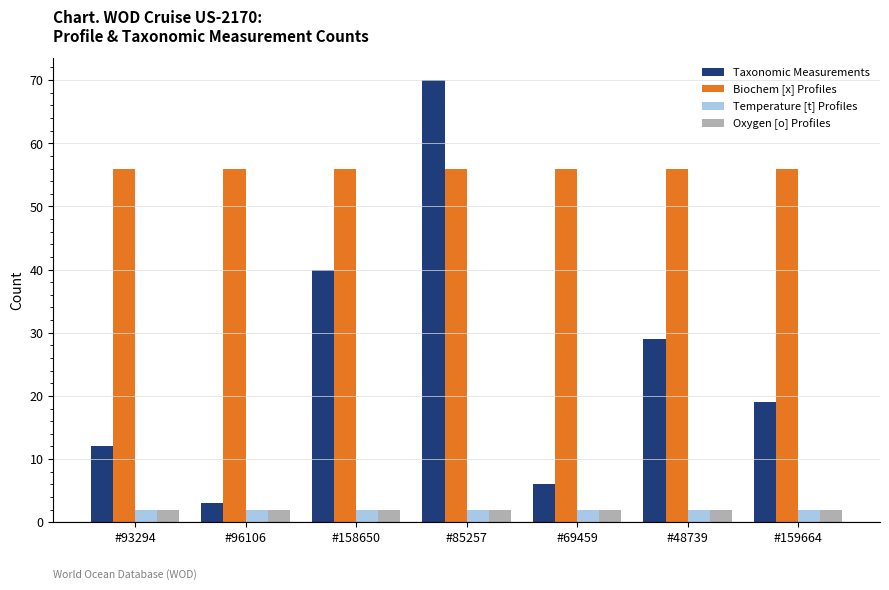

At which category does the chart reach its peak across all series?

#85257